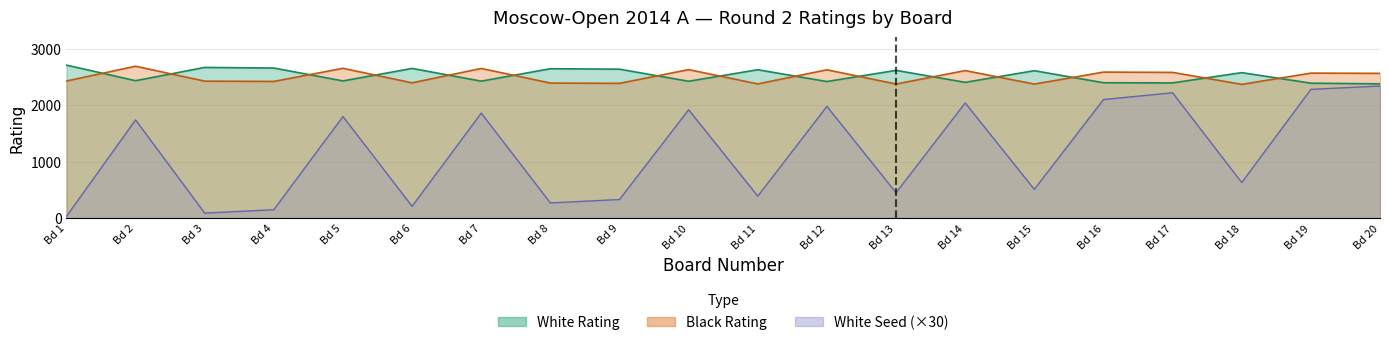

At how many categories does at least one series exceed 1425?

20